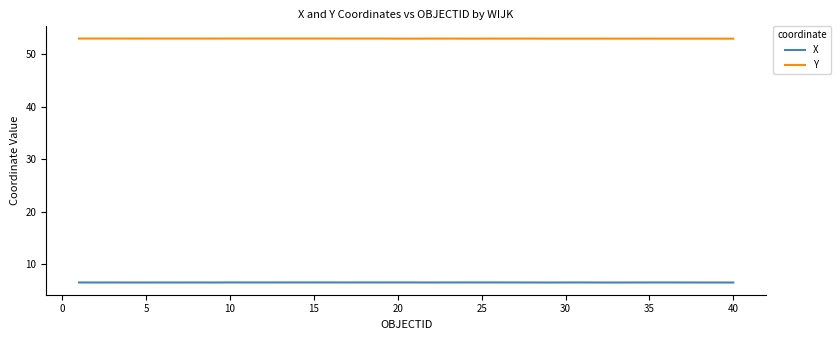

True or false: X has more than 2 points higher than both neighbors.

True